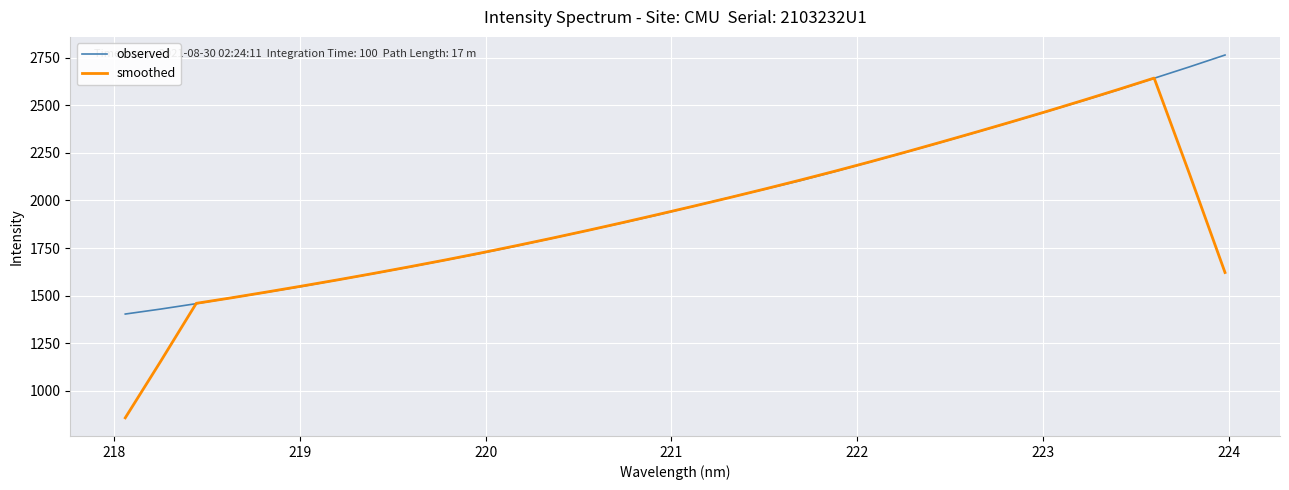

Rank the series by their maximum value, from lowest to highest.

smoothed, observed